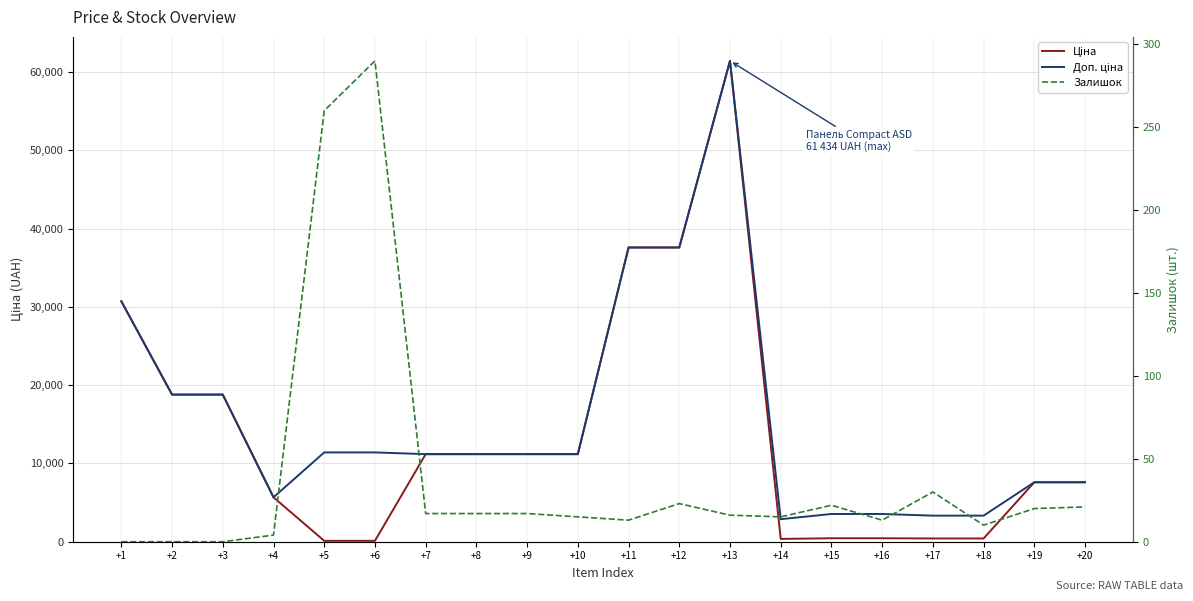

Which series has the largest total across all categories?

Доп. ціна